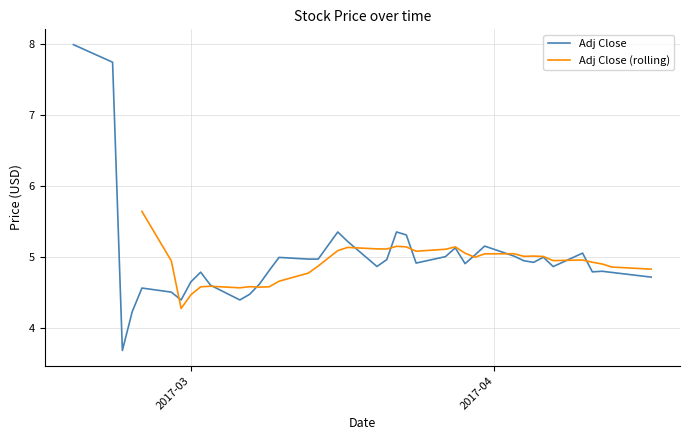

What is the minimum value for Adj Close?

3.7